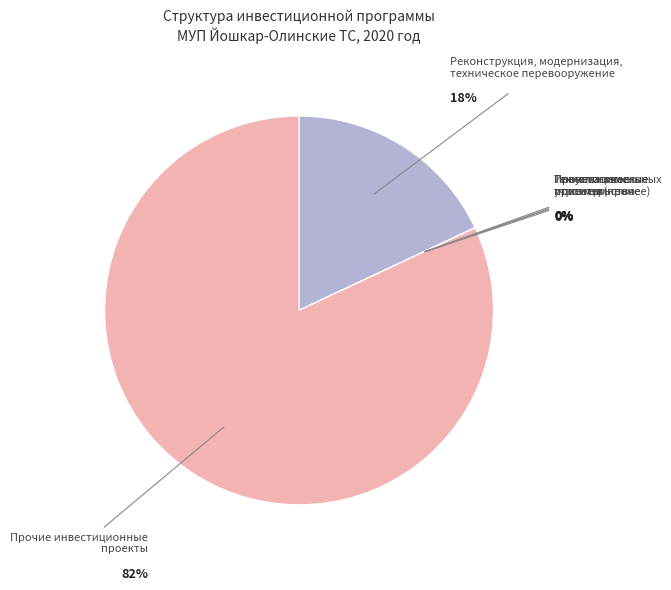

To the nearest percent, what percentage of the pie is Реконструкция, модернизация, техническое перевооружение?

18%